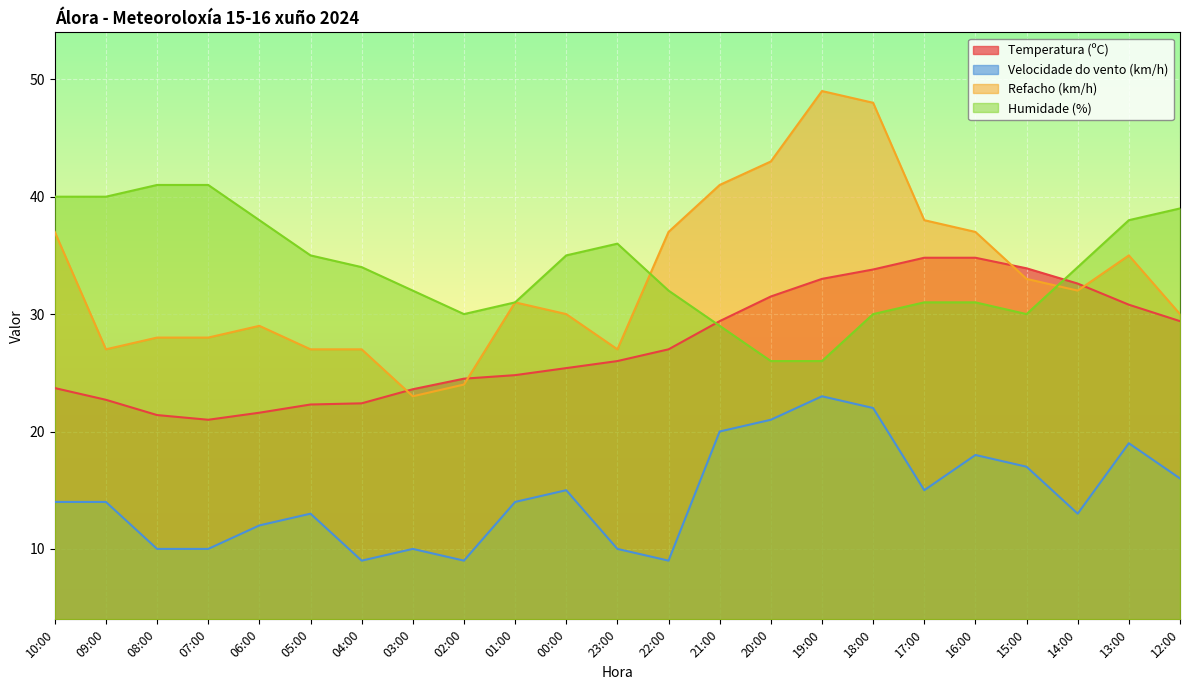

At 08:00, list the series in order from smallest to largest.

Velocidade do vento (km/h), Temperatura (ºC), Refacho (km/h), Humidade (%)